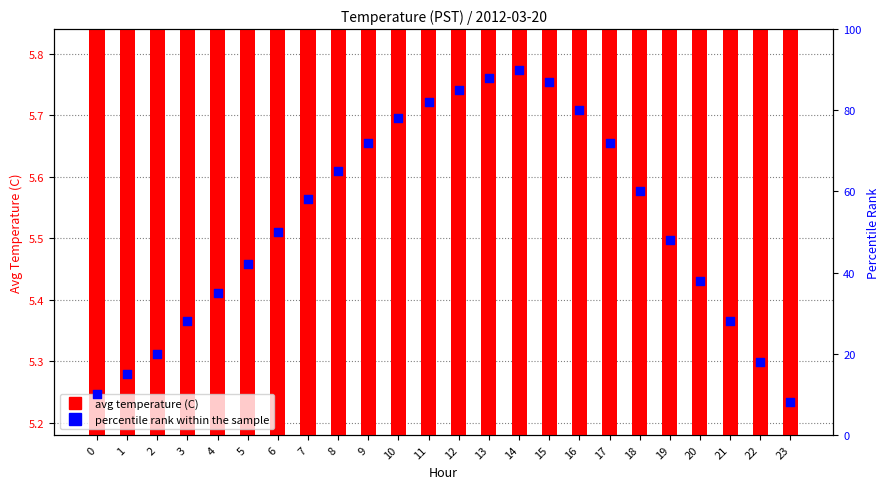

At which category is the sum across all series the highest?

14